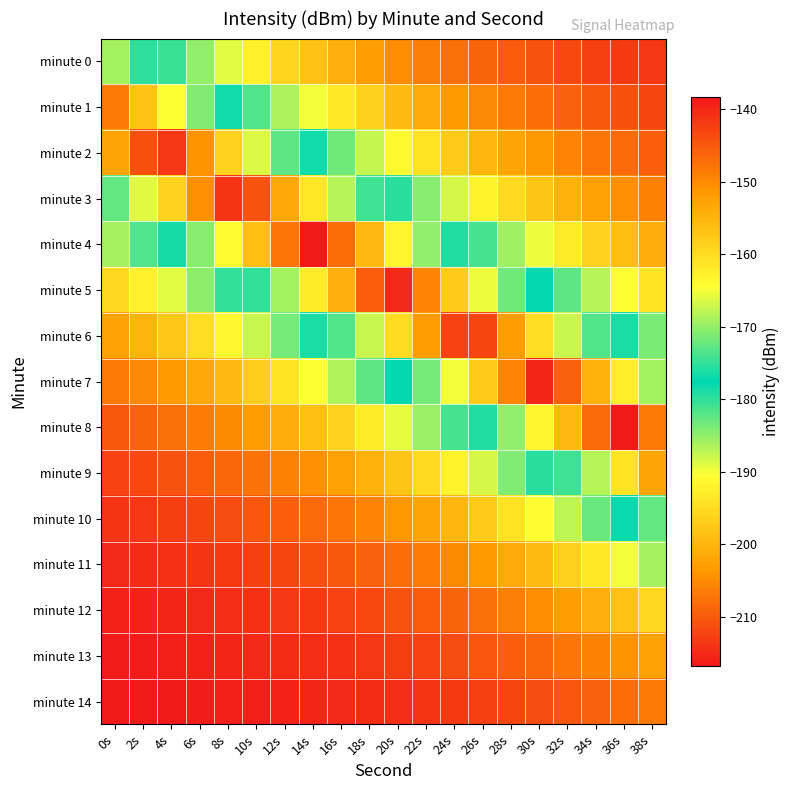

Reading left to right, transcribe all the data shown in this chart.

minute 0: 0s=-185.9	2s=-180.0	4s=-174.7	6s=-170.1	8s=-166.1	10s=-162.6	12s=-159.5	14s=-156.7	16s=-154.4	18s=-152.3	20s=-150.4	22s=-148.8	24s=-147.4	26s=-146.2	28s=-145.1	30s=-144.2	32s=-143.3	34s=-142.6	36s=-142.0	38s=-141.4
minute 1: 0s=-206.8	2s=-198.2	4s=-190.7	6s=-184.2	8s=-178.4	10s=-173.3	12s=-168.9	14s=-165.0	16s=-161.6	18s=-158.6	20s=-156.0	22s=-153.7	24s=-151.7	26s=-150.0	28s=-148.4	30s=-147.1	32s=-145.9	34s=-144.8	36s=-143.9	38s=-143.1
minute 2: 0s=-202.0	2s=-211.1	4s=-213.6	6s=-204.2	8s=-196.0	10s=-188.8	12s=-182.4	14s=-176.9	16s=-172.0	18s=-167.7	20s=-164.0	22s=-160.7	24s=-157.9	26s=-155.3	28s=-153.1	30s=-151.2	32s=-149.5	34s=-148.0	36s=-146.7	38s=-145.6
minute 3: 0s=-182.6	2s=-189.0	4s=-196.2	6s=-204.5	8s=-213.9	10s=-210.8	12s=-201.7	14s=-193.8	16s=-186.9	18s=-180.8	20s=-175.4	22s=-170.7	24s=-166.6	26s=-163.0	28s=-159.9	30s=-157.1	32s=-154.7	34s=-152.5	36s=-150.7	38s=-149.0
minute 4: 0s=-169.0	2s=-173.5	4s=-178.5	6s=-184.3	8s=-190.9	10s=-198.4	12s=-207.0	14s=-216.8	16s=-208.1	18s=-199.4	20s=-191.7	22s=-185.0	24s=-179.2	26s=-174.0	28s=-169.5	30s=-165.6	32s=-162.1	34s=-159.0	36s=-156.4	38s=-154.0
minute 5: 0s=-159.5	2s=-162.6	4s=-166.2	6s=-170.2	8s=-174.9	10s=-180.1	12s=-186.1	14s=-193.0	16s=-200.8	18s=-209.7	20s=-215.0	22s=-205.5	24s=-197.1	26s=-189.7	28s=-183.3	30s=-177.6	32s=-172.7	34s=-168.3	36s=-164.5	38s=-161.2
minute 6: 0s=-152.9	2s=-155.1	4s=-157.6	6s=-160.4	8s=-163.6	10s=-167.3	12s=-171.5	14s=-176.3	16s=-181.8	18s=-188.0	20s=-195.1	22s=-203.2	24s=-212.5	26s=-212.2	28s=-203.0	30s=-194.9	32s=-187.8	34s=-181.6	36s=-176.1	38s=-171.4
minute 7: 0s=-148.2	2s=-149.8	4s=-151.5	6s=-153.5	8s=-155.7	10s=-158.3	12s=-161.3	14s=-164.6	16s=-168.4	18s=-172.8	20s=-177.8	22s=-183.5	24s=-189.9	26s=-197.3	28s=-205.7	30s=-215.3	32s=-209.4	34s=-200.5	36s=-192.8	38s=-185.9
minute 8: 0s=-145.0	2s=-146.1	4s=-147.3	6s=-148.7	8s=-150.2	10s=-152.0	12s=-154.1	14s=-156.4	16s=-159.1	18s=-162.2	20s=-165.7	22s=-169.6	24s=-174.2	26s=-179.3	28s=-185.2	30s=-191.9	32s=-199.6	34s=-208.4	36s=-216.5	38s=-206.8
minute 9: 0s=-142.7	2s=-143.5	4s=-144.3	6s=-145.3	8s=-146.4	10s=-147.7	12s=-149.1	14s=-150.7	16s=-152.6	18s=-154.7	20s=-157.2	22s=-160.0	24s=-163.1	26s=-166.7	28s=-170.9	30s=-175.6	32s=-180.9	34s=-187.0	36s=-194.0	38s=-202.0
minute 10: 0s=-141.1	2s=-141.6	4s=-142.2	6s=-142.9	8s=-143.7	10s=-144.6	12s=-145.6	14s=-146.7	16s=-148.0	18s=-149.5	20s=-151.2	22s=-153.2	24s=-155.4	26s=-157.9	28s=-160.8	30s=-164.1	32s=-167.9	34s=-172.1	36s=-177.0	38s=-182.6
minute 11: 0s=-140.0	2s=-140.4	4s=-140.8	6s=-141.3	8s=-141.8	10s=-142.4	12s=-143.1	14s=-143.9	16s=-144.9	18s=-145.9	20s=-147.1	22s=-148.5	24s=-150.0	26s=-151.8	28s=-153.8	30s=-156.1	32s=-158.7	34s=-161.7	36s=-165.1	38s=-169.0
minute 12: 0s=-139.2	2s=-139.5	4s=-139.8	6s=-140.1	8s=-140.5	10s=-140.9	12s=-141.4	14s=-142.0	16s=-142.6	18s=-143.4	20s=-144.2	22s=-145.1	24s=-146.2	26s=-147.5	28s=-148.9	30s=-150.5	32s=-152.3	34s=-154.4	36s=-156.8	38s=-159.5
minute 13: 0s=-138.7	2s=-138.9	4s=-139.1	6s=-139.3	8s=-139.6	10s=-139.9	12s=-140.2	14s=-140.6	16s=-141.1	18s=-141.6	20s=-142.2	22s=-142.8	24s=-143.6	26s=-144.4	28s=-145.4	30s=-146.6	32s=-147.8	34s=-149.3	36s=-151.0	38s=-152.9
minute 14: 0s=-138.3	2s=-138.4	4s=-138.6	6s=-138.7	8s=-138.9	10s=-139.1	12s=-139.4	14s=-139.7	16s=-140.0	18s=-140.3	20s=-140.7	22s=-141.2	24s=-141.7	26s=-142.3	28s=-143.0	30s=-143.8	32s=-144.7	34s=-145.7	36s=-146.9	38s=-148.2